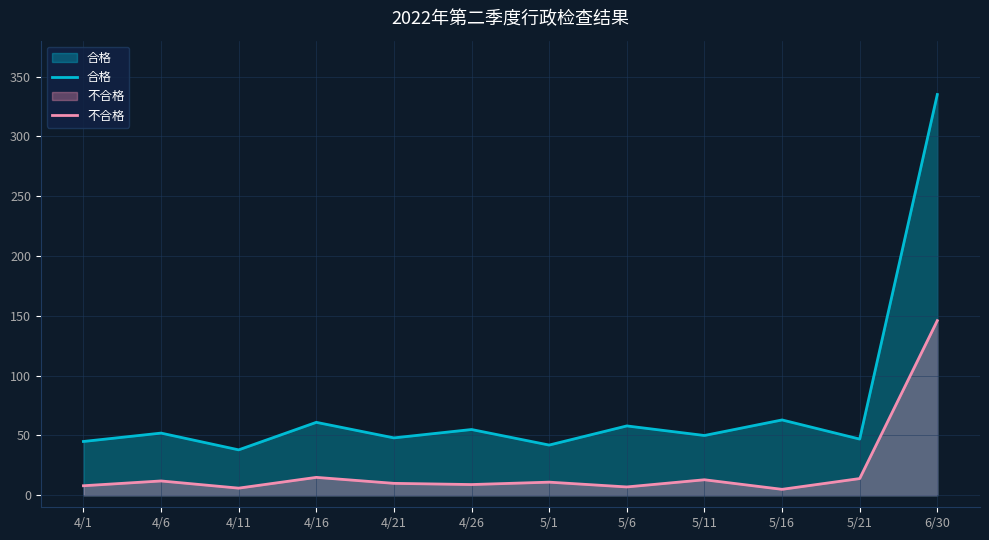

Which series changed the most between 4/16 and 4/21?

合格